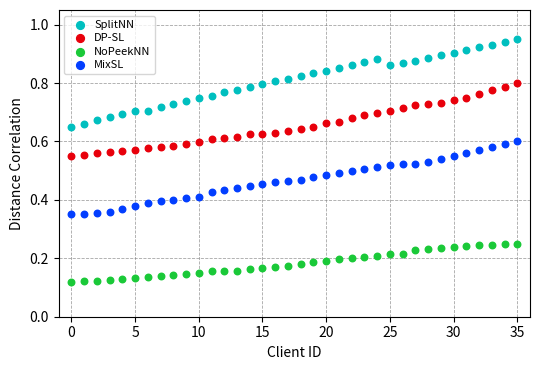

Which series reaches the maximum Y coordinate?

SplitNN